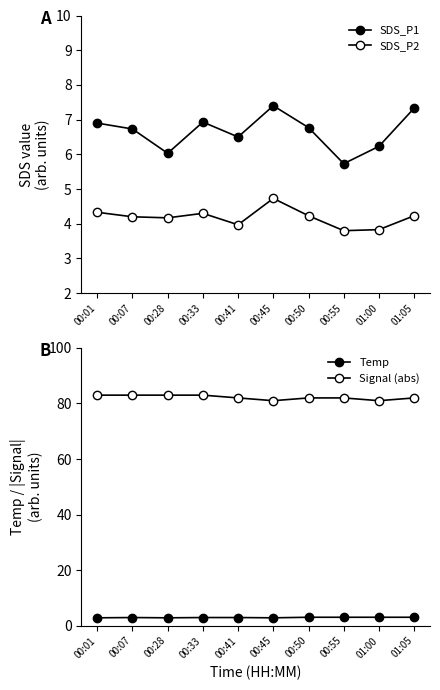

At which label does Signal (abs) reach its peak?

00:01